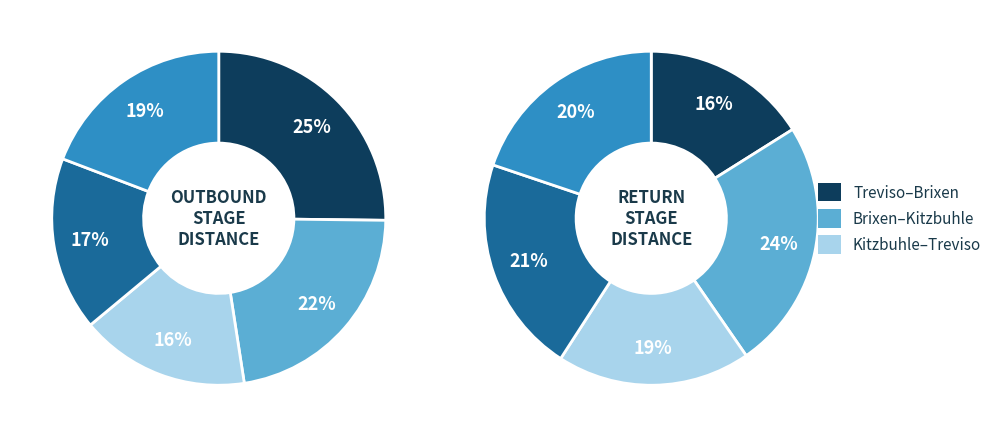

Does Moena represent more than half of the total?

No